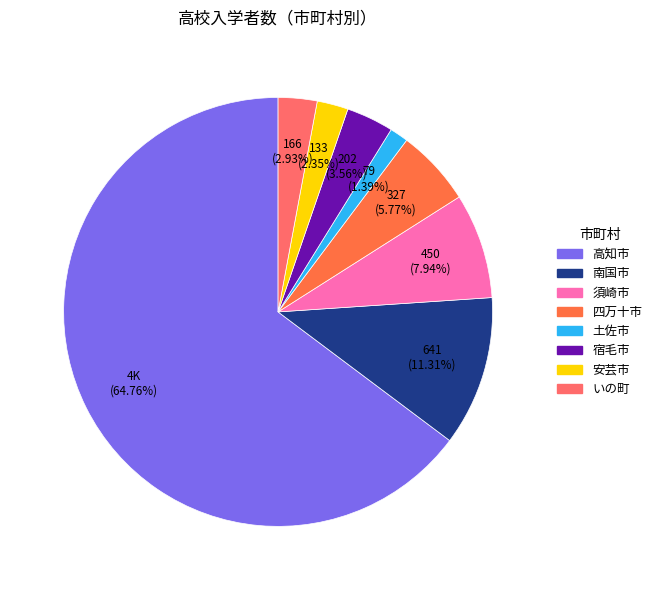

The 須崎市 slice represents 8% of the pie. True or false?

True